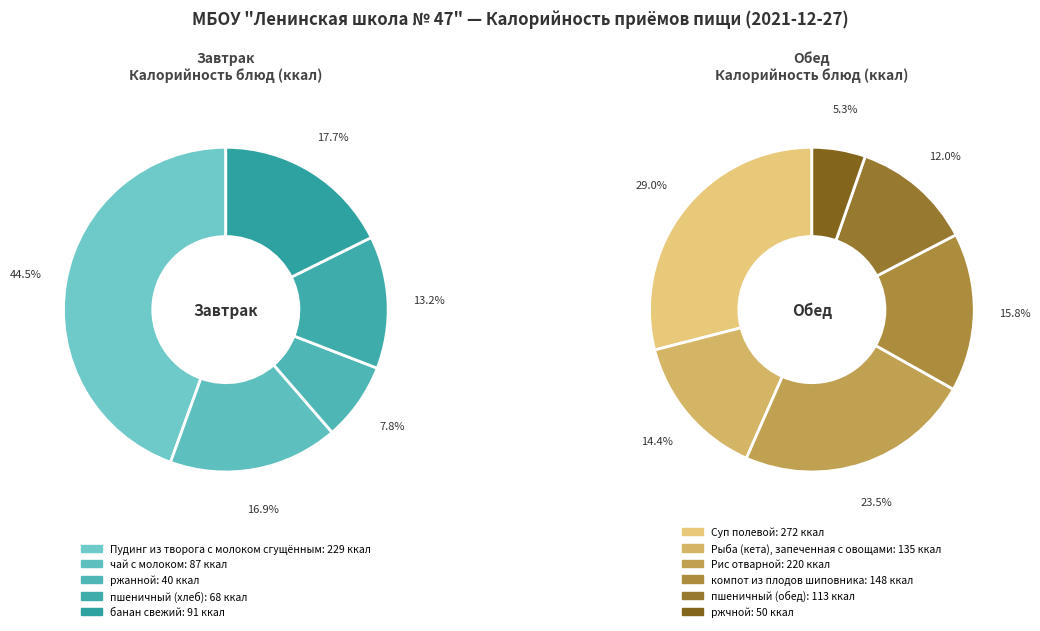

What is the largest slice in the pie chart?

Суп полевой